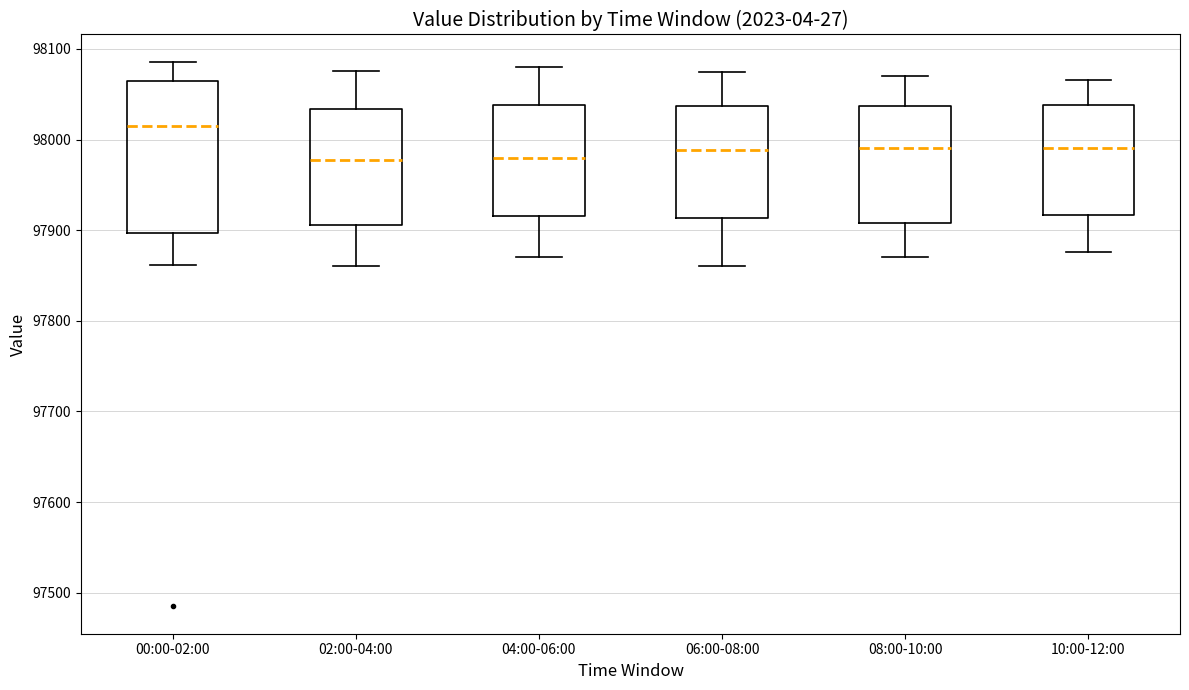

Where does the lower whisker of the box for 06:00-08:00 end on the y-axis? The values are not printed on the chart, so give them approximately, as read against the axis.

97860